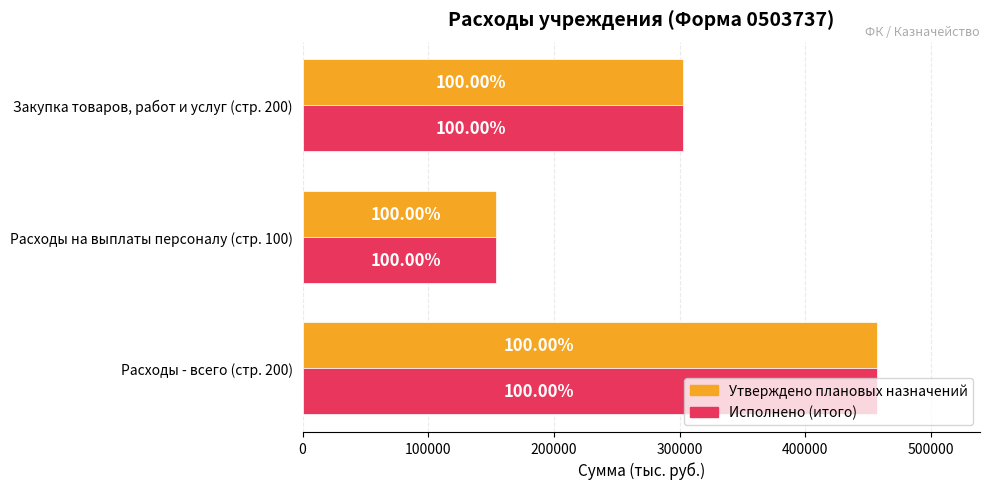

What are all the series names shown in the legend?

Утверждено плановых назначений, Исполнено (итого)